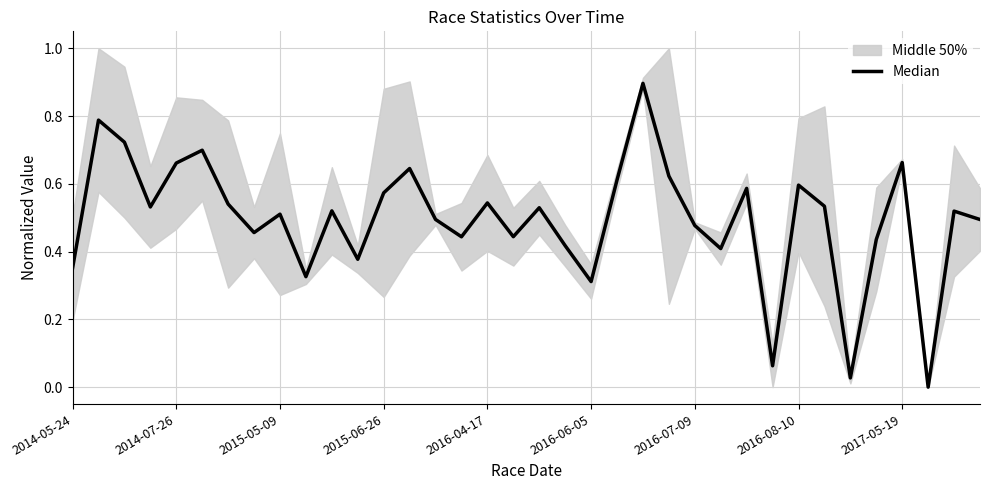

The value at 11 is 0.4. True or false?

True